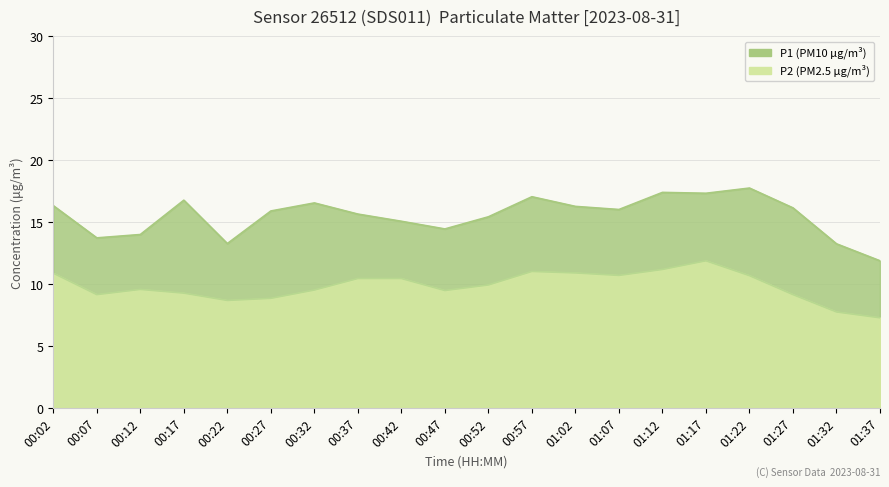

What is the value of the P2 point at the 4th from the left?

9.3